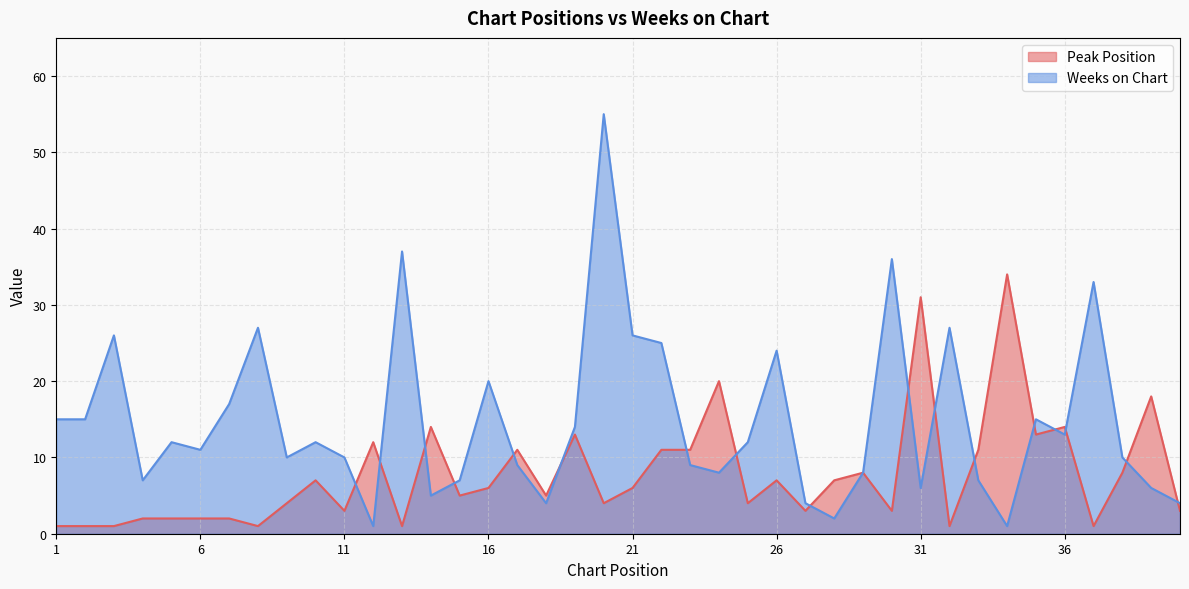

What is the sum of all Weeks on Chart values?

590